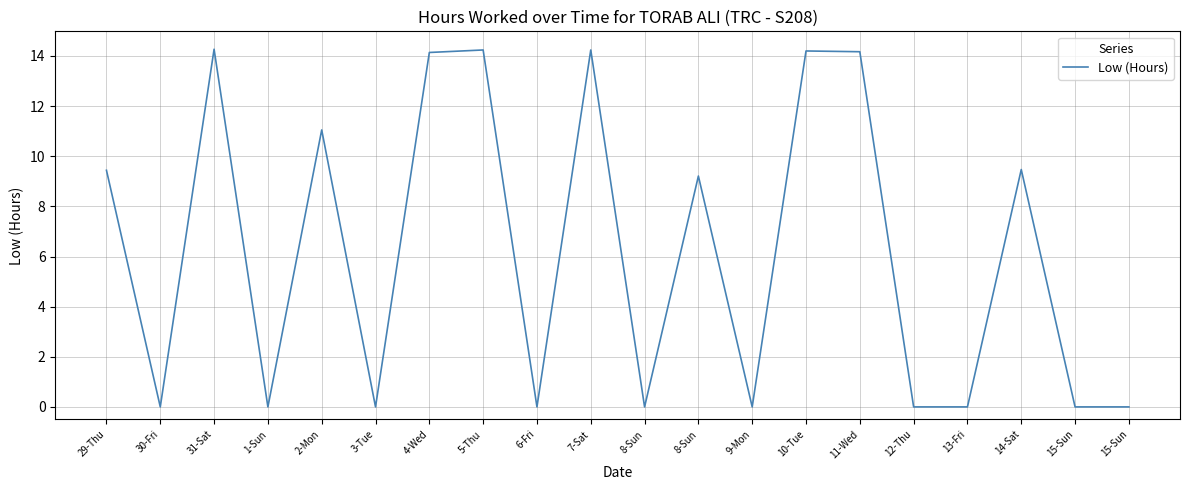

Is this an area chart (filled region under the line)?

No